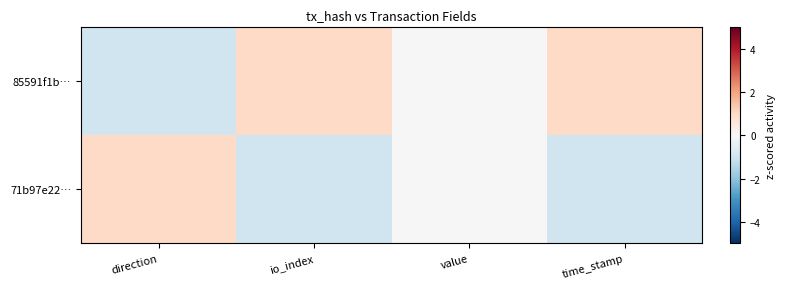

Rank the series by their average value, from highest to lowest.

85591f1b…, 71b97e22…